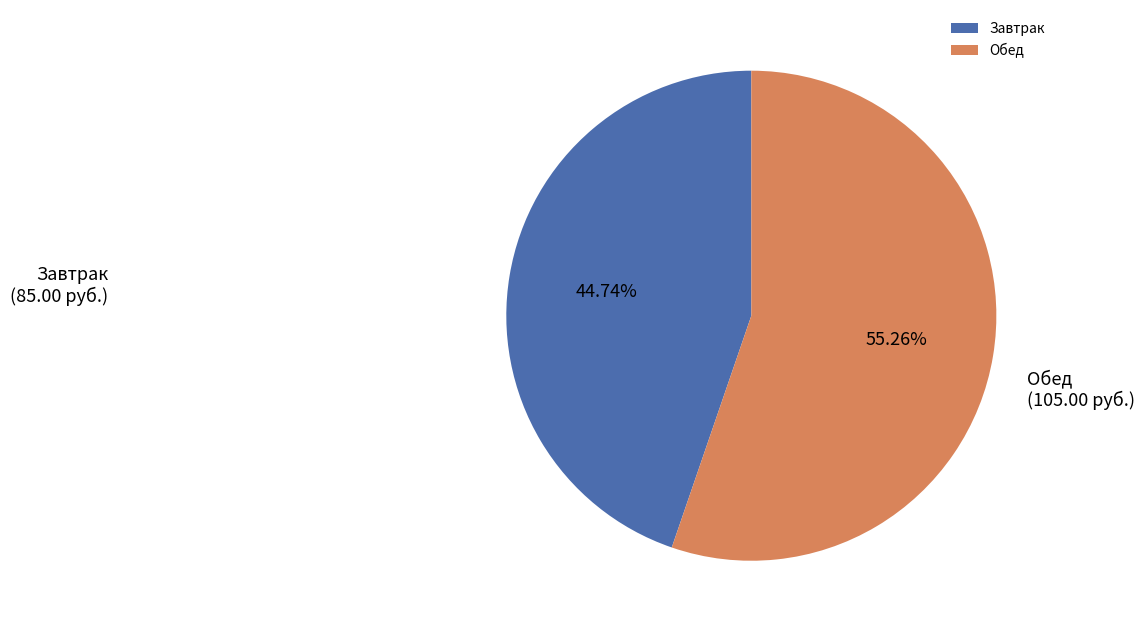

Count the number of slices in the pie.

2